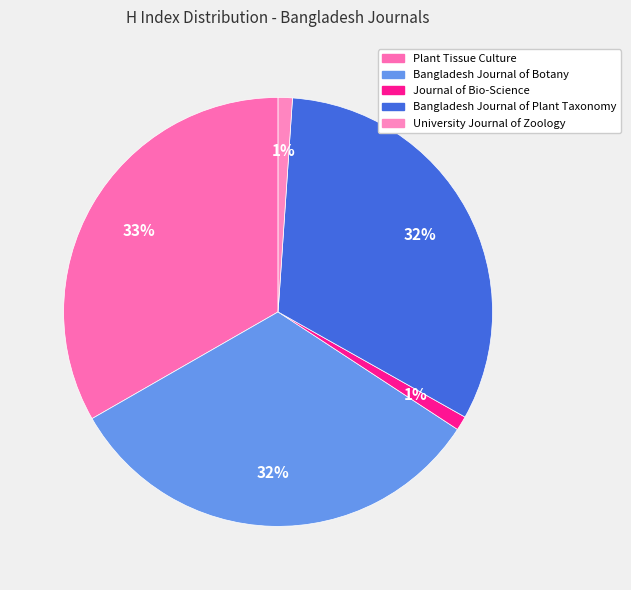

How many segments does this pie chart have?

5